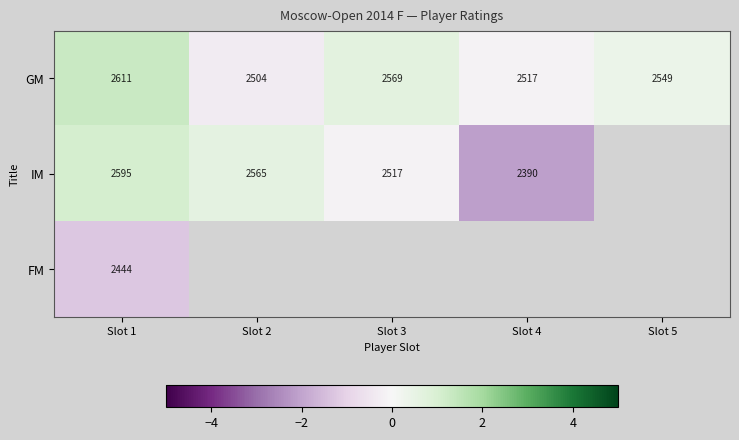

At Slot 1, list the series in order from smallest to largest.

FM, IM, GM